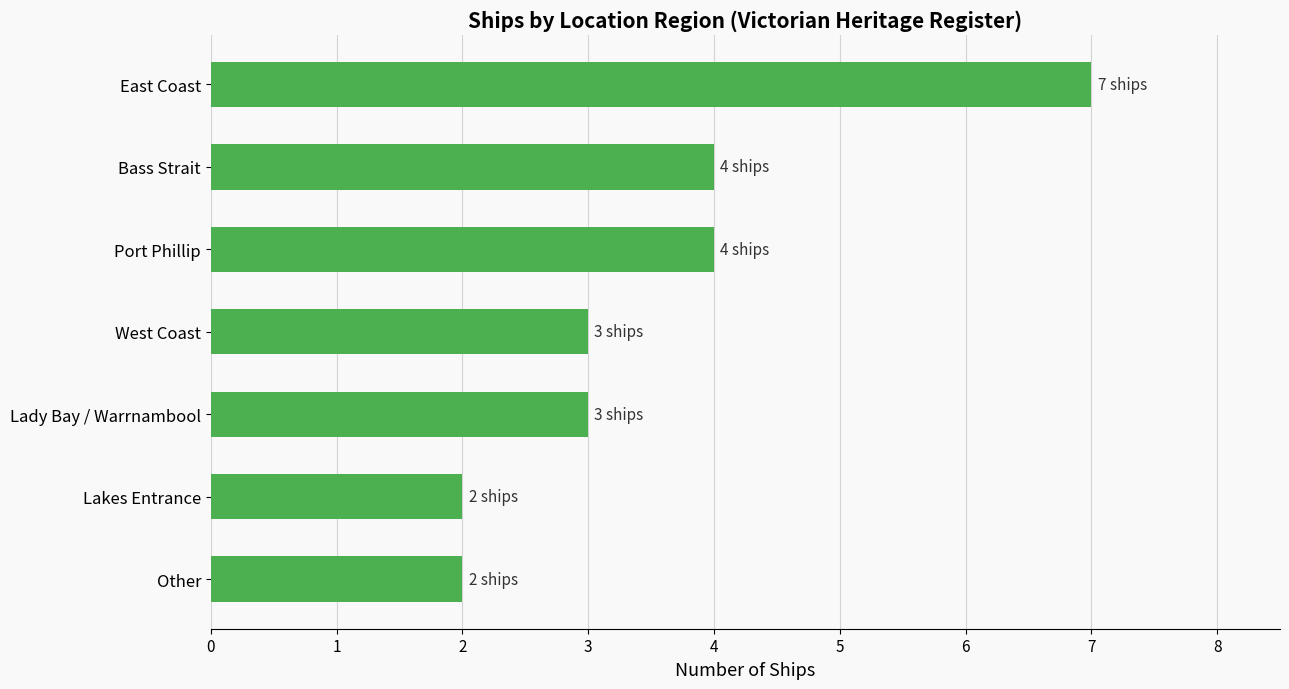

What value does the data have at Lady Bay / Warrnambool?

3